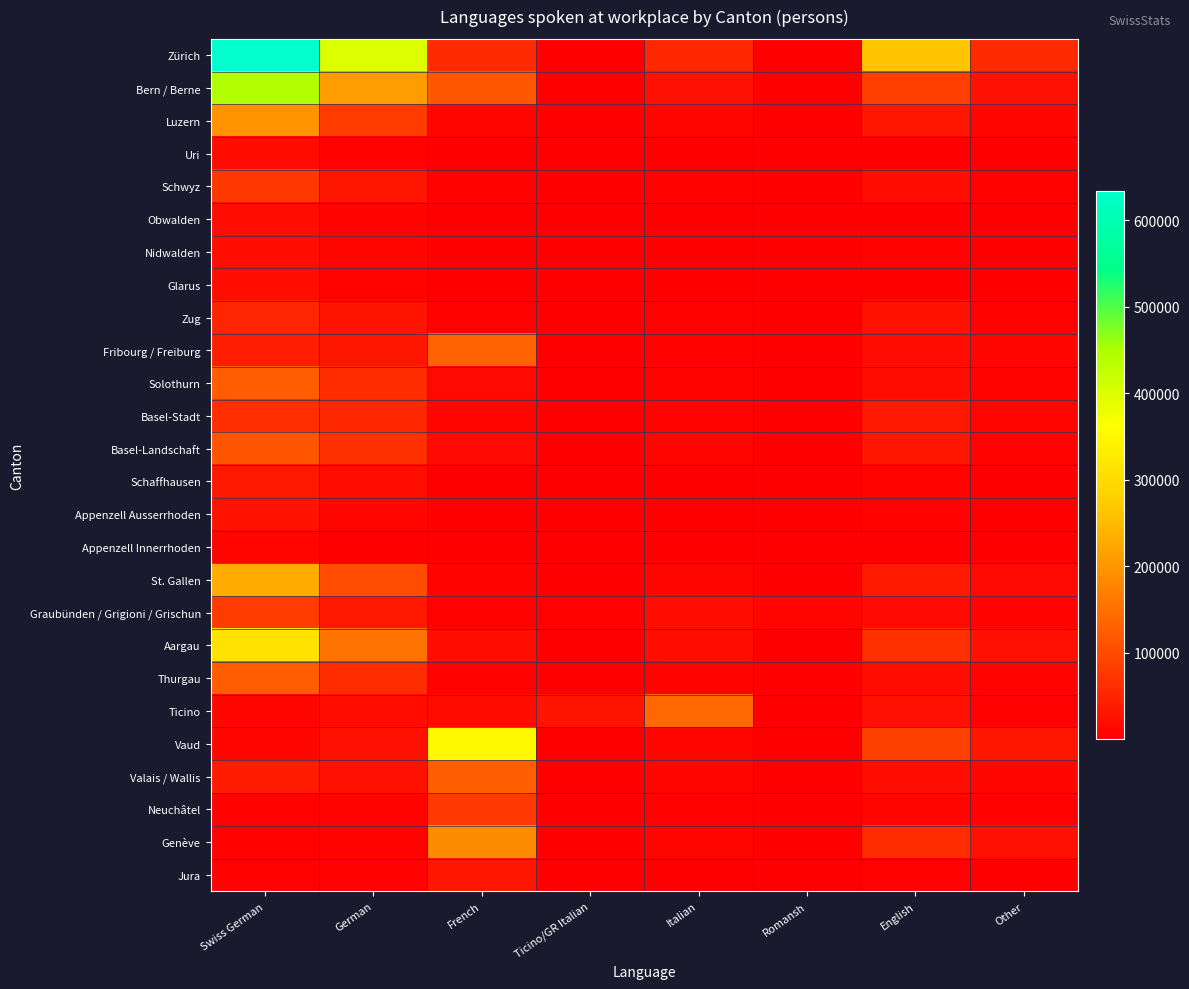

Between Swiss German and Italian, which is larger?

Swiss German